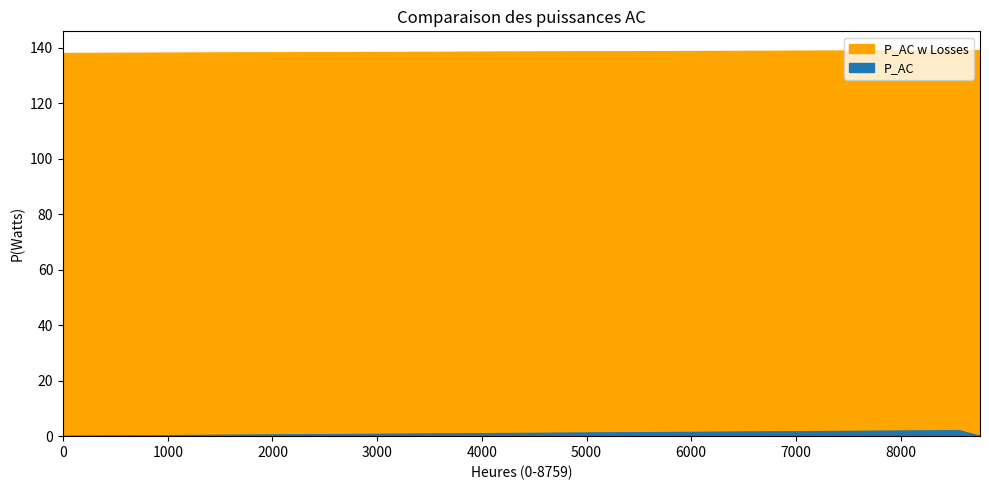

Approximately how many times larger is the value at 1 compared to -1?

1.0